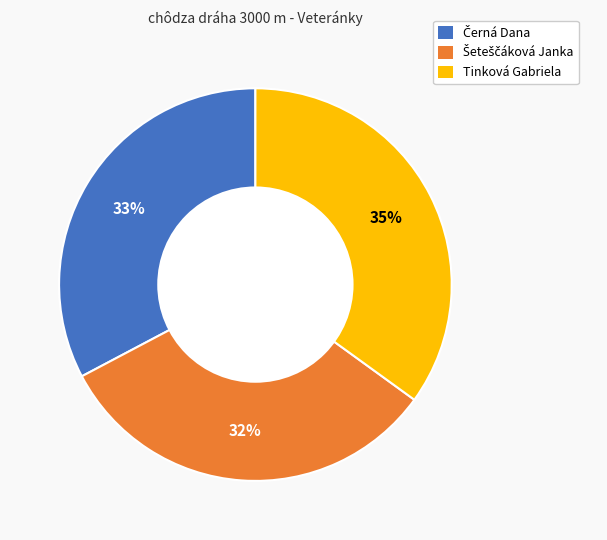

Count the number of slices in the pie.

3